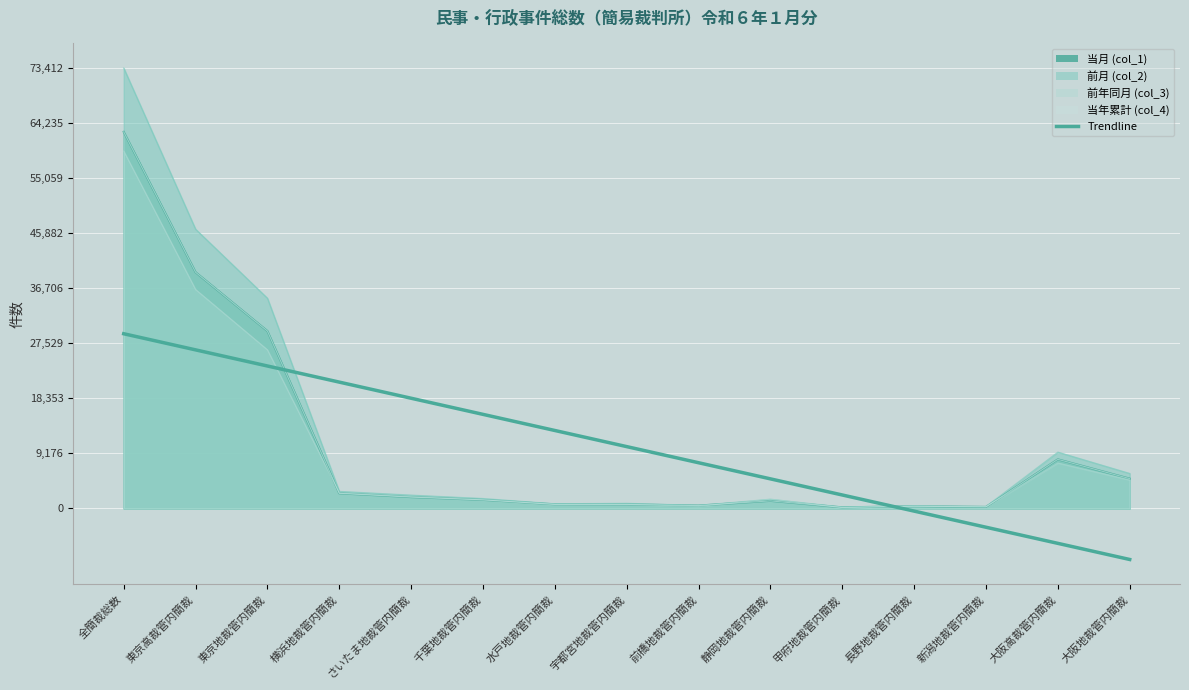

What is the label of the 13th point from the left?

新潟地裁管内簡裁